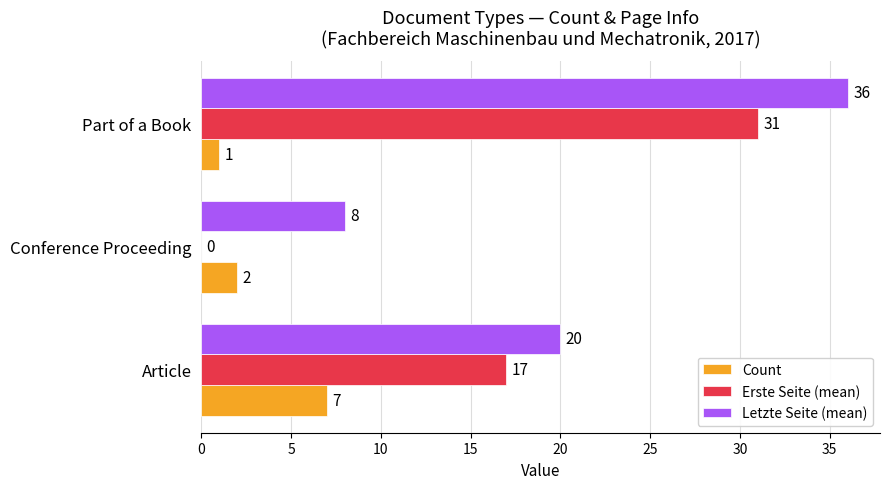

What is the total value across all series at Conference Proceeding?

10